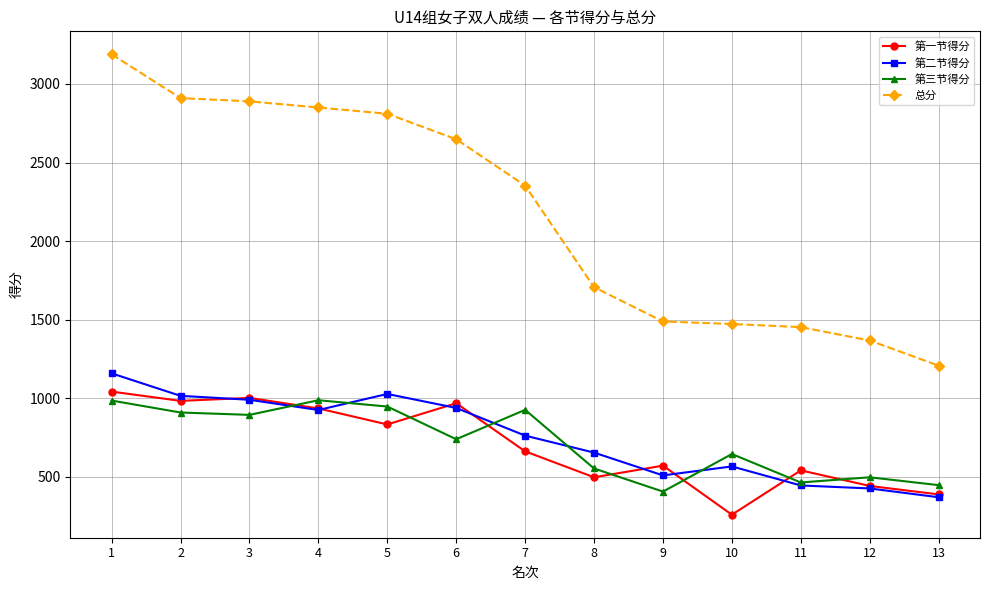

How many distinct data groups are displayed?

4